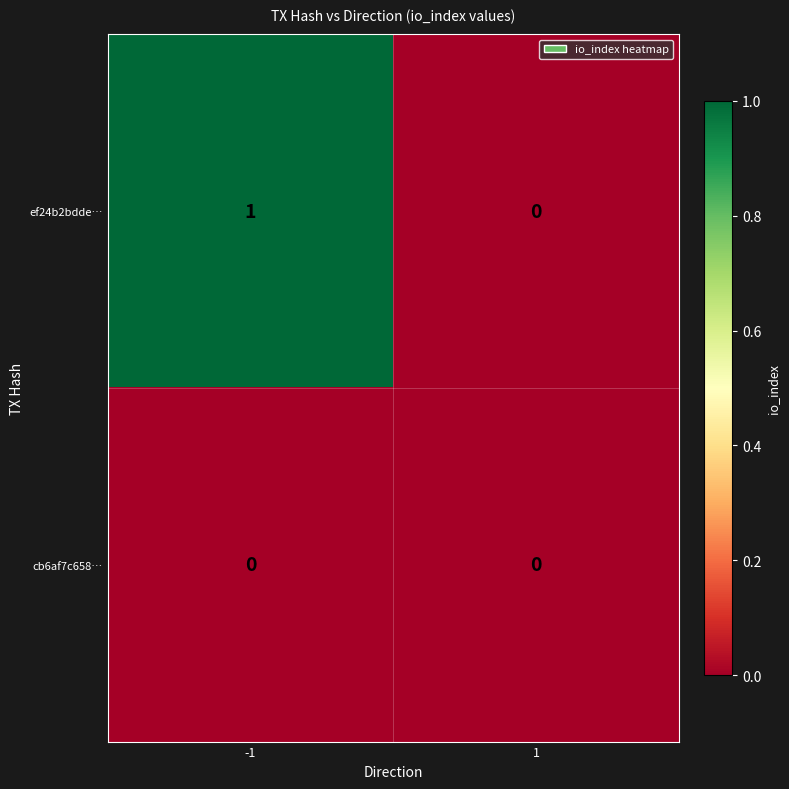

What is the spread (max minus min) of values at -1?

1